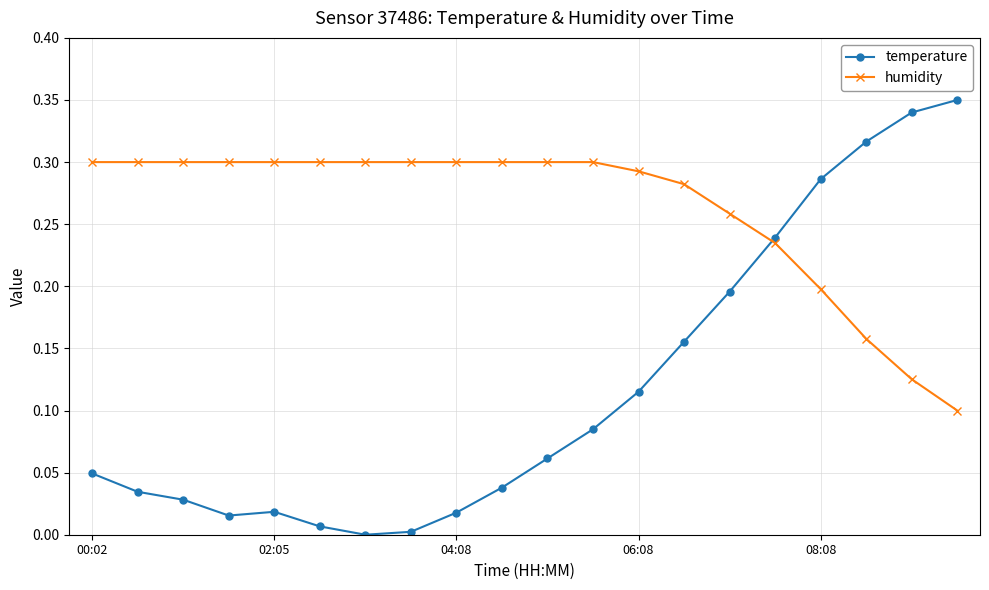

Rank the series by their average value, from highest to lowest.

humidity, temperature